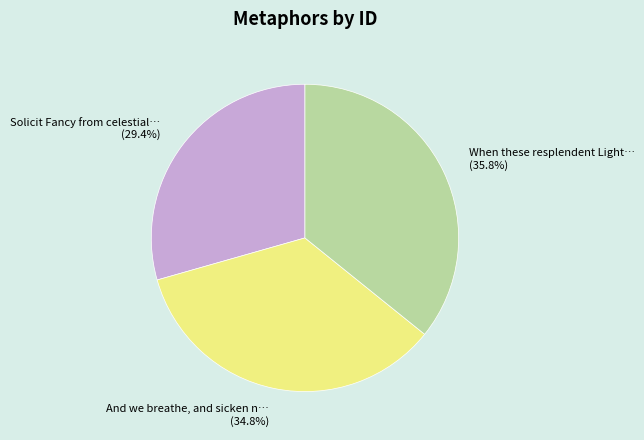

Count the number of slices in the pie.

3